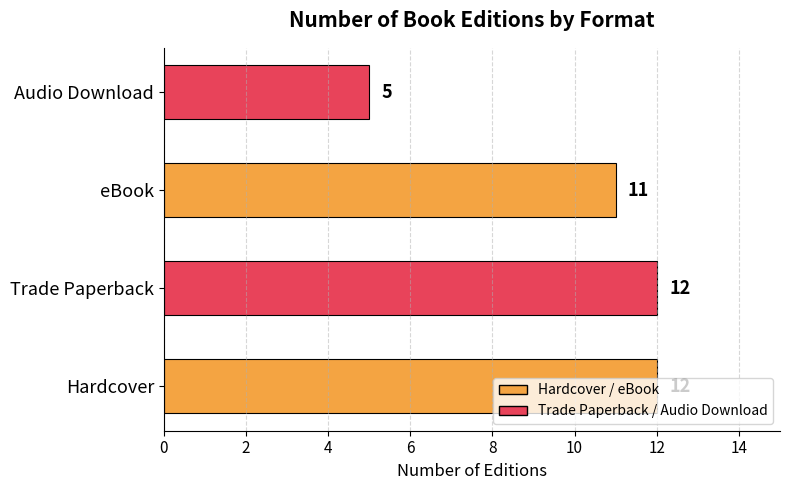

What value does the data have at Audio Download?

5